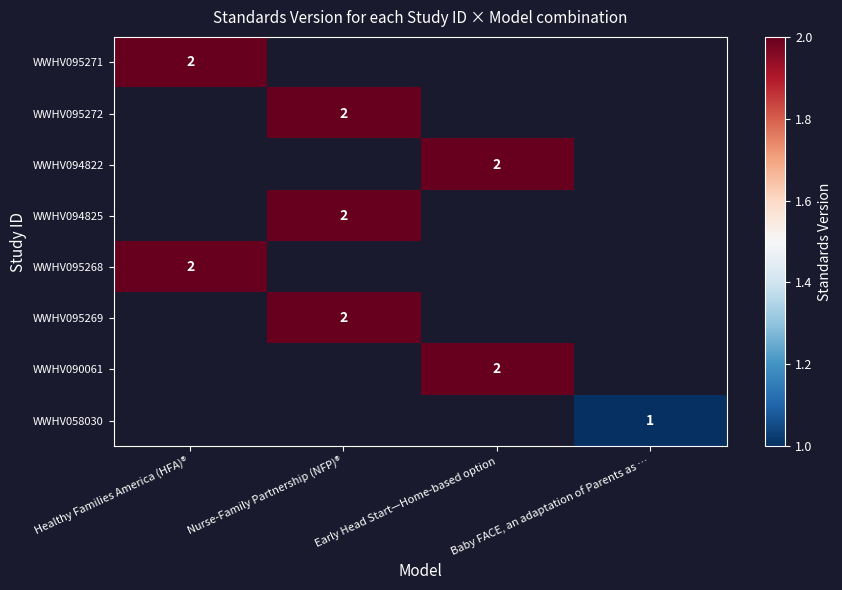

Rank the series by their maximum value, from highest to lowest.

WWHV095271, WWHV095272, WWHV094822, WWHV094825, WWHV095268, WWHV095269, WWHV090061, WWHV058030